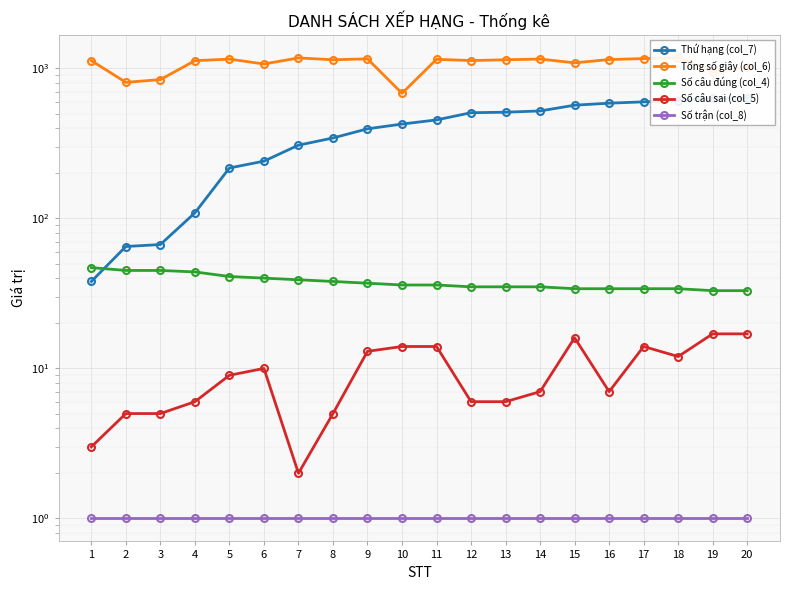

What is the minimum value for Số câu sai (col_5)?

2